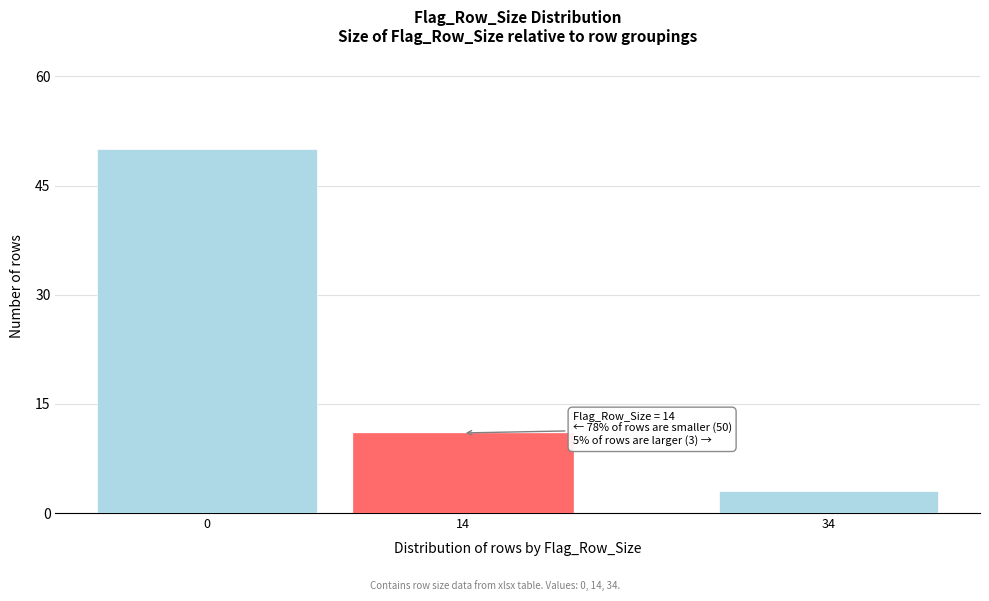

Reading right to left, what are all the values shown in this chart?

3	11	50